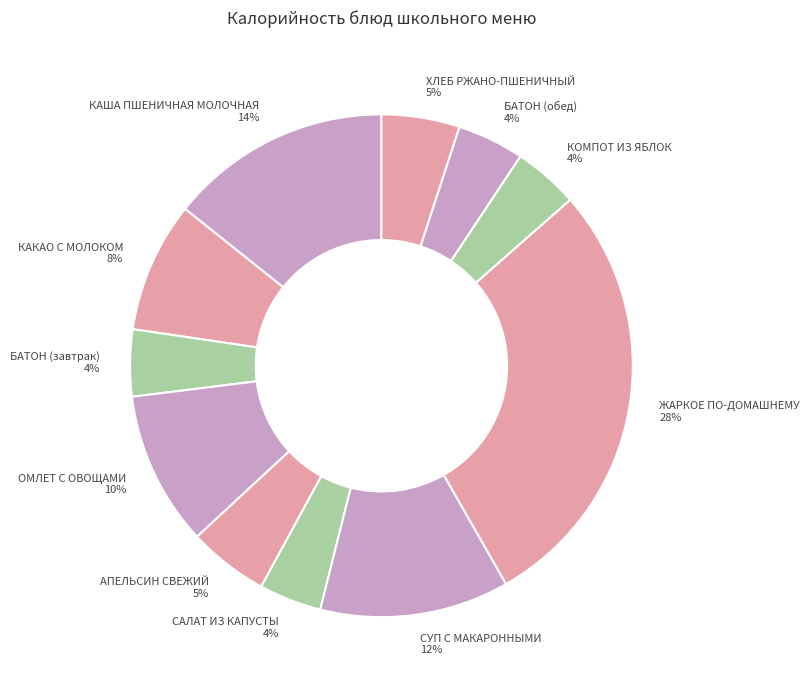

How many segments does this pie chart have?

11